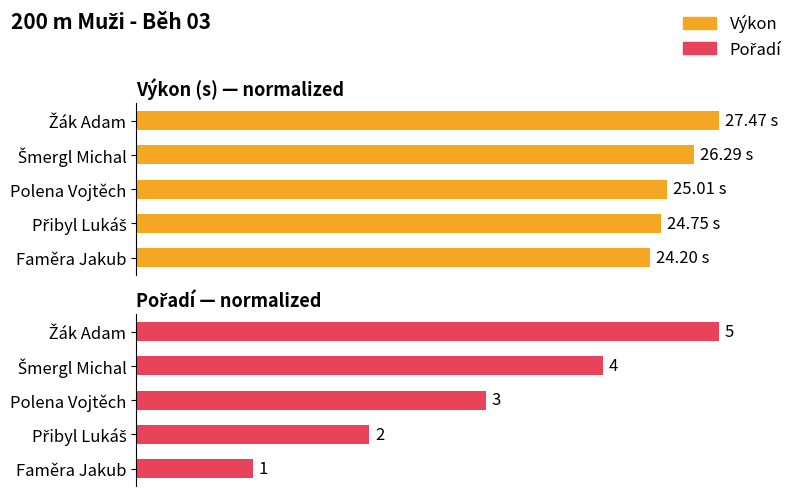

Reading left to right, transcribe all the data shown in this chart.

Výkon: 88.1	90.1	91.0	95.7	100.0
Pořadí: 20.0	40.0	60.0	80.0	100.0